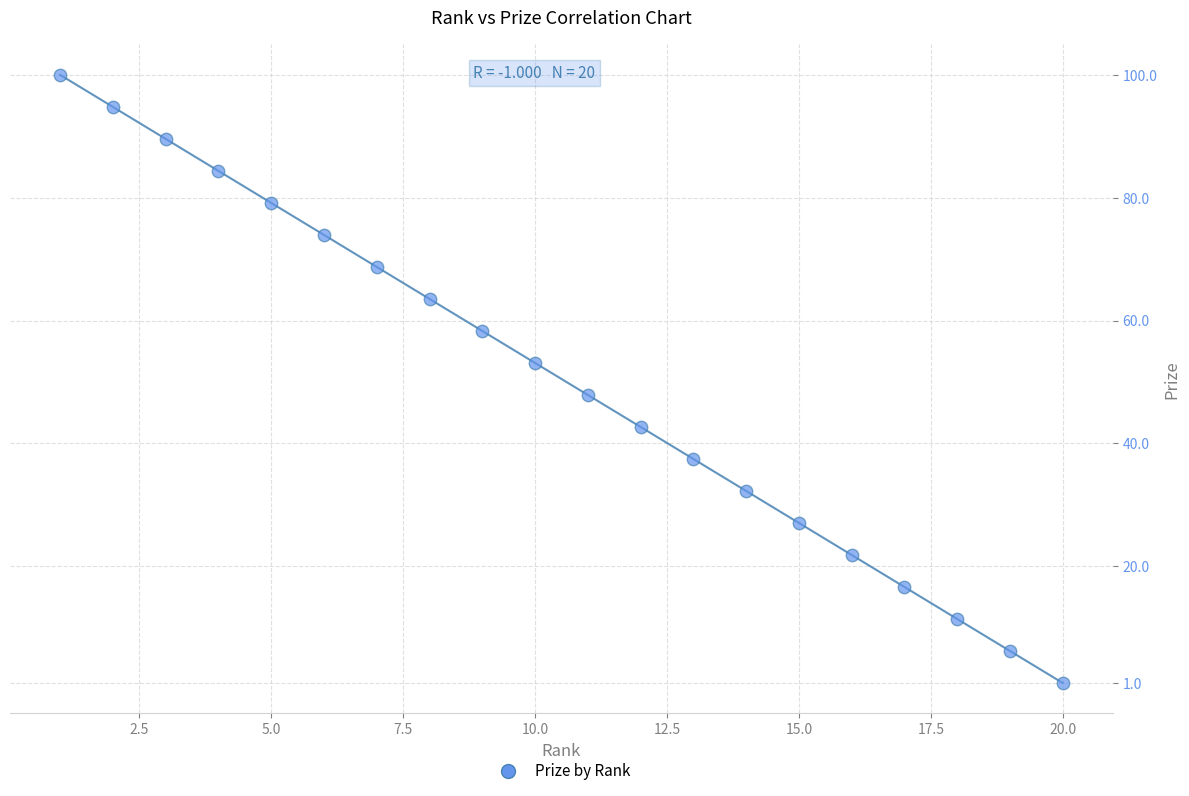

What is the range of Y values (max minus min)?

99.0